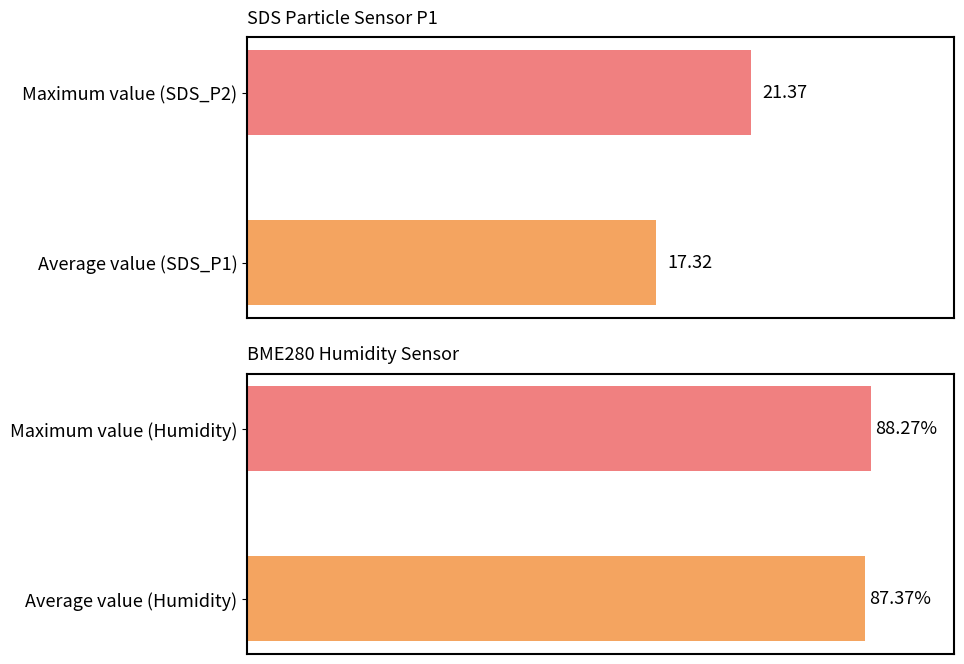

Reading right to left, extract all data points from this chart.

SDS_P1: 21.4	17.3
BME280_humidity: 88.3	87.4